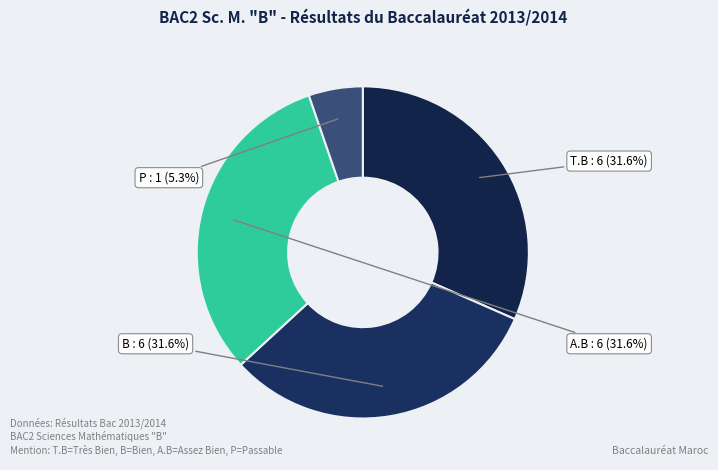

The A.B slice represents 32% of the pie. True or false?

True